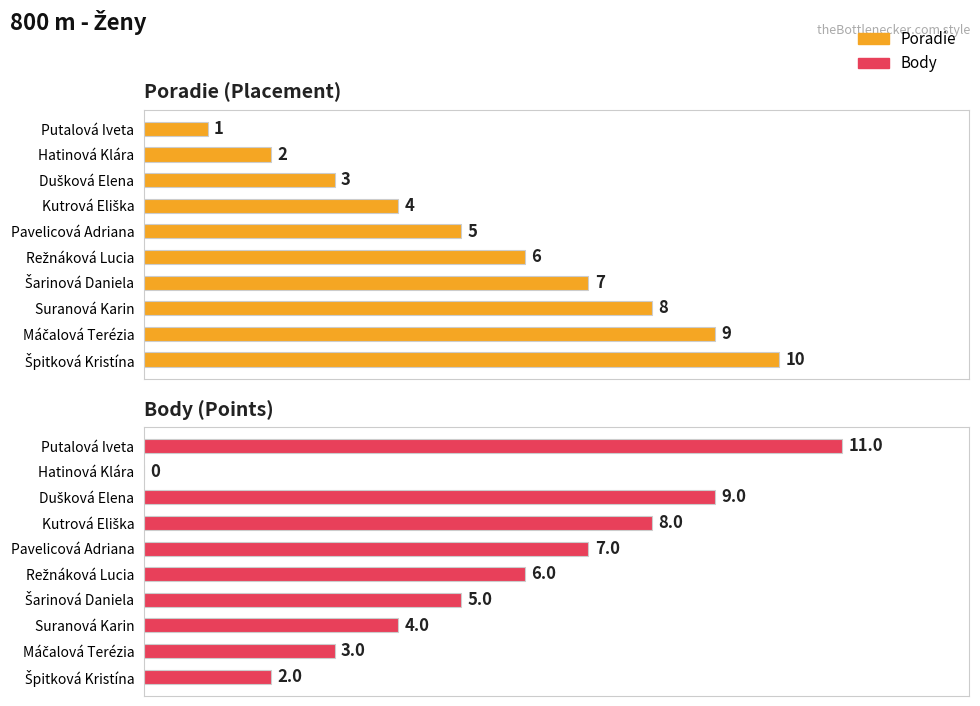

What is the difference between the maximum and minimum values in the Poradie series?

9